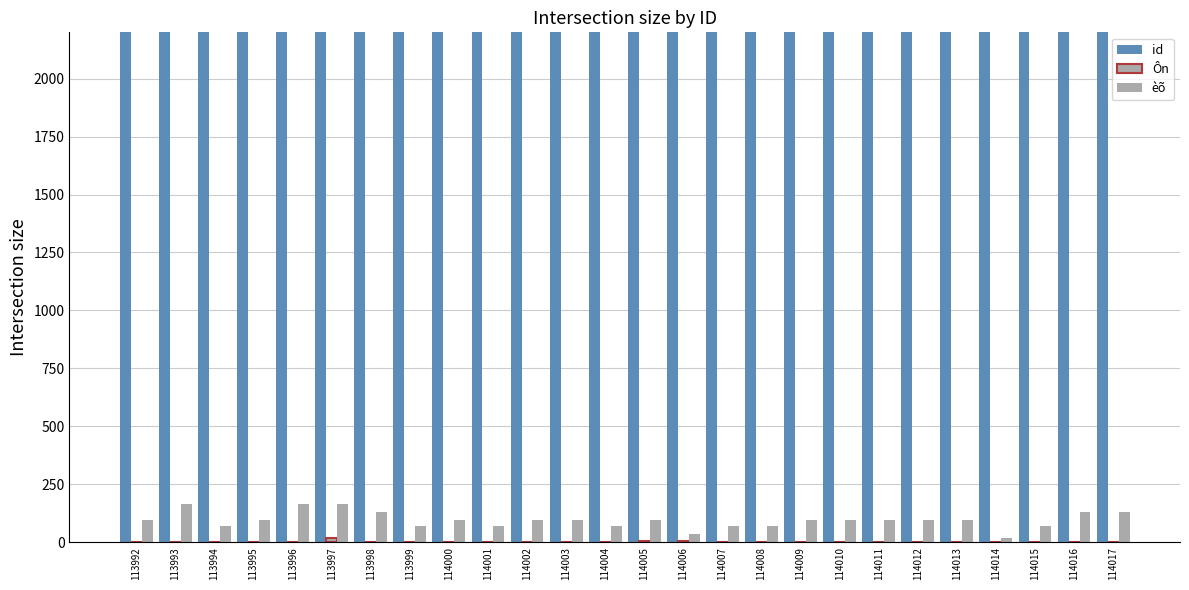

Is it true that Ôn equals 6 at 114014?

False